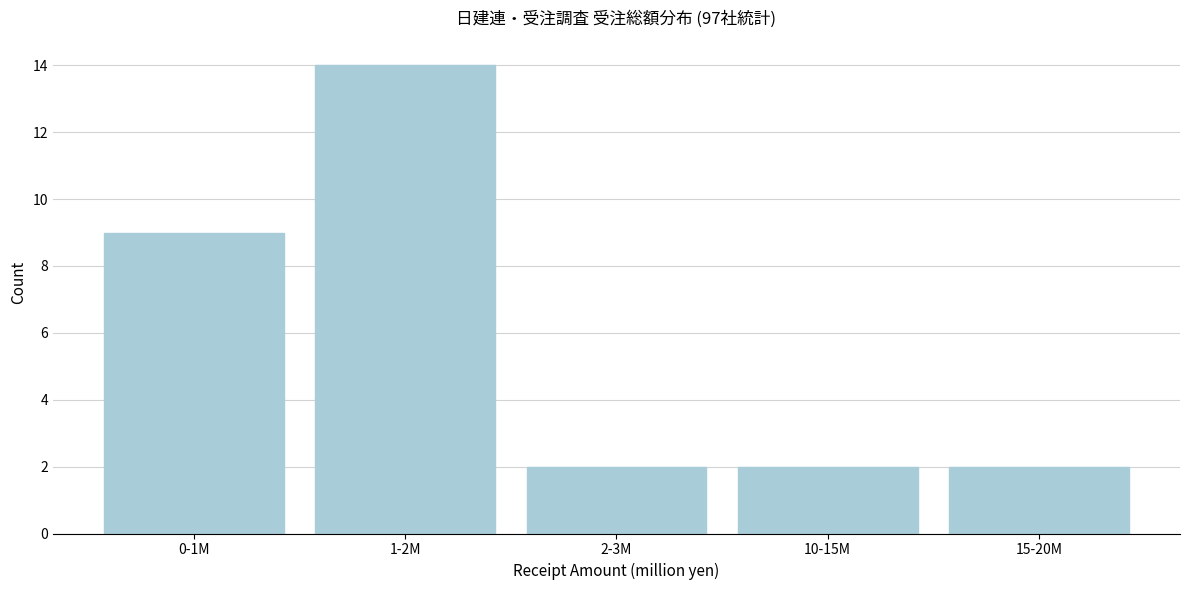

Reading right to left, what are all the values shown in this chart?

2	2	2	14	9